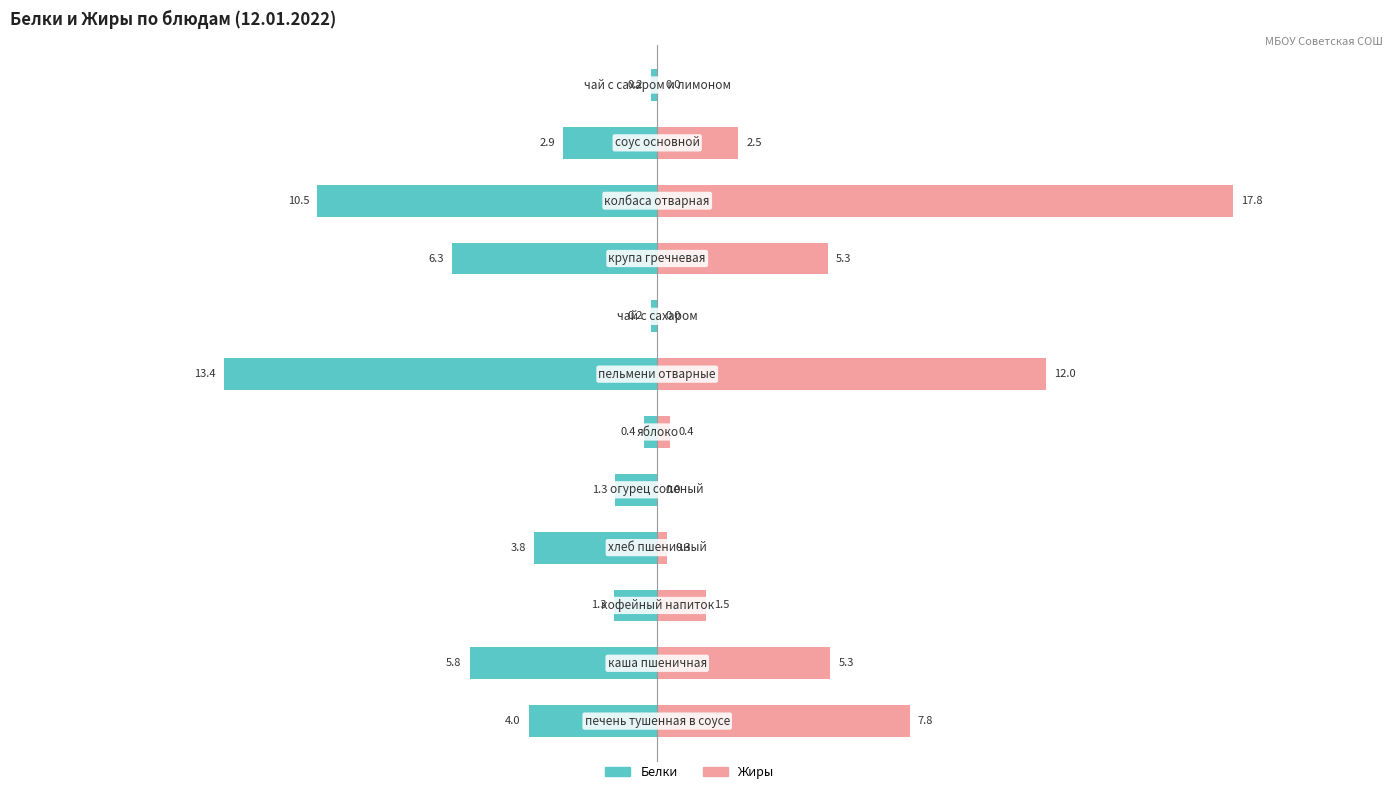

How many data points in Белки are less than -2?

7